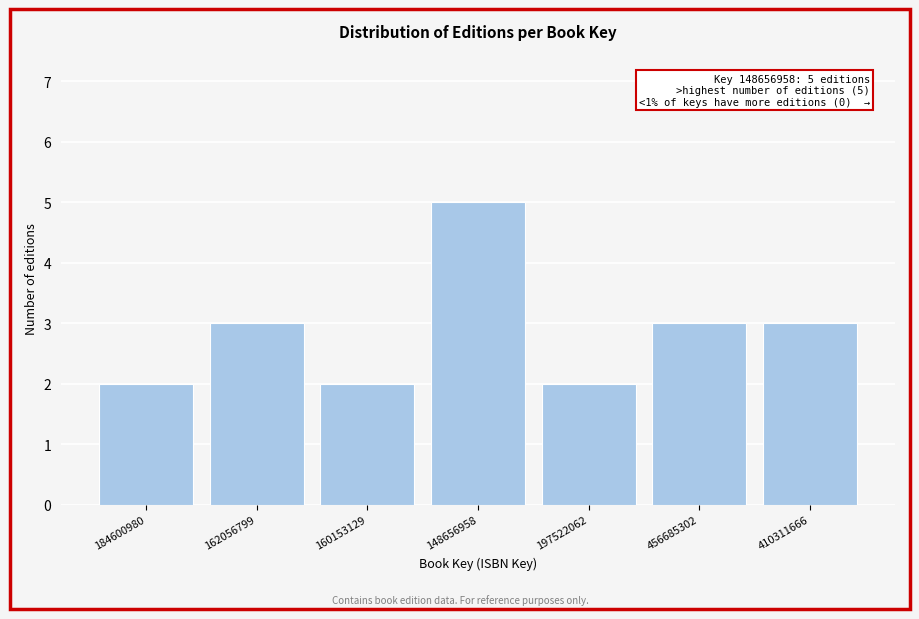

Reading right to left, list all the values displayed in this chart.

410311666=3	456685302=3	197522062=2	148656958=5	160153129=2	162056799=3	184600980=2